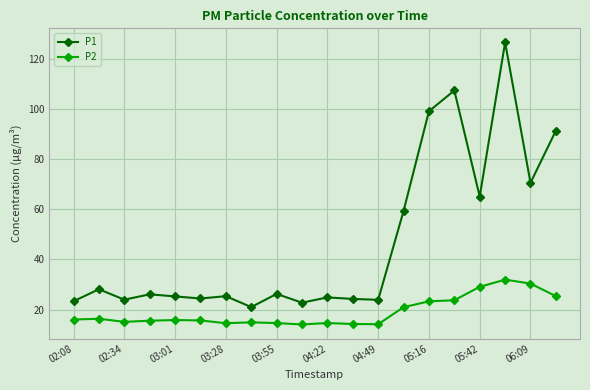

What are all the series names shown in the legend?

P1, P2